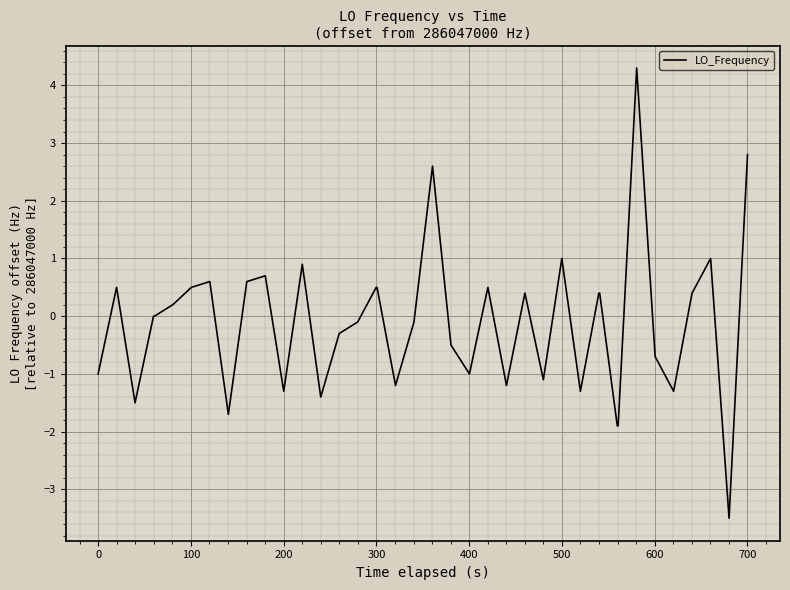

What is the maximum value shown in the chart?

4.3